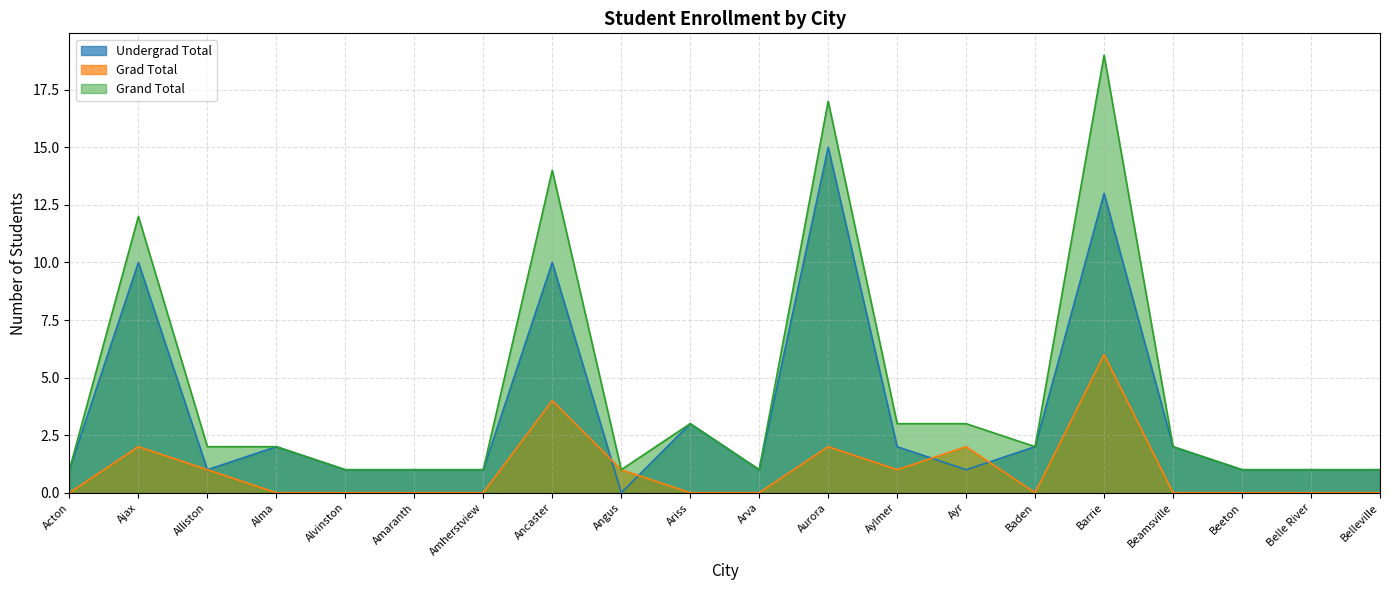

List the series in order of their peak value, highest first.

Grand Total, Undergrad Total, Grad Total